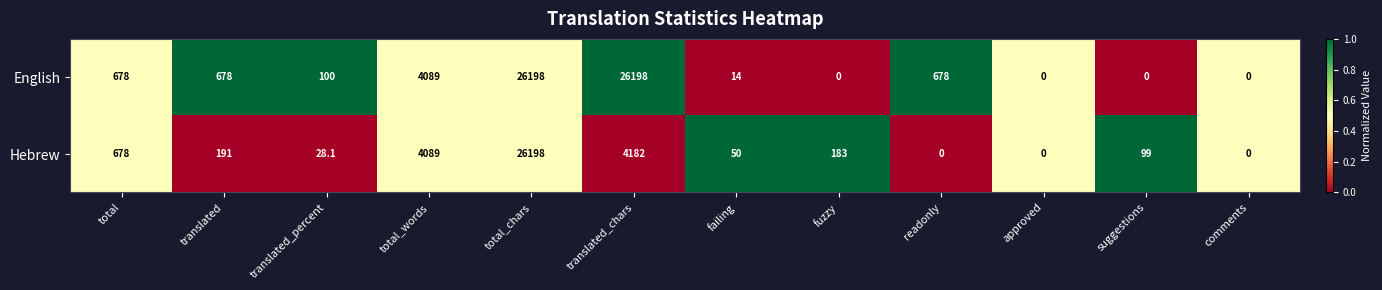

True or false: English has a value of 26198.0 at total_chars.

True